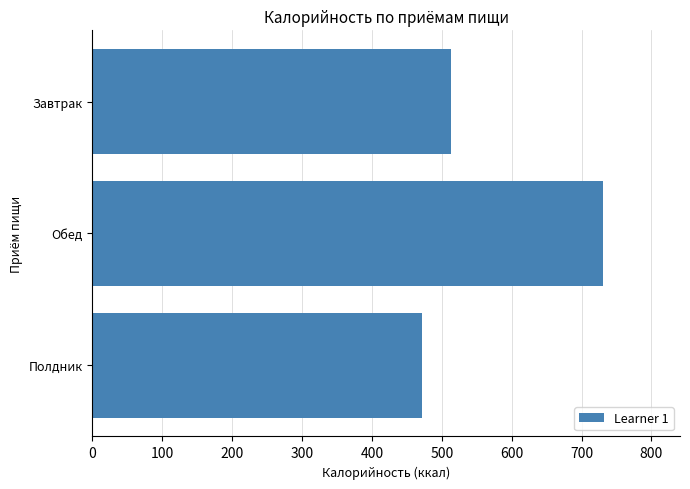

The value at Обед is 247.7. True or false?

False